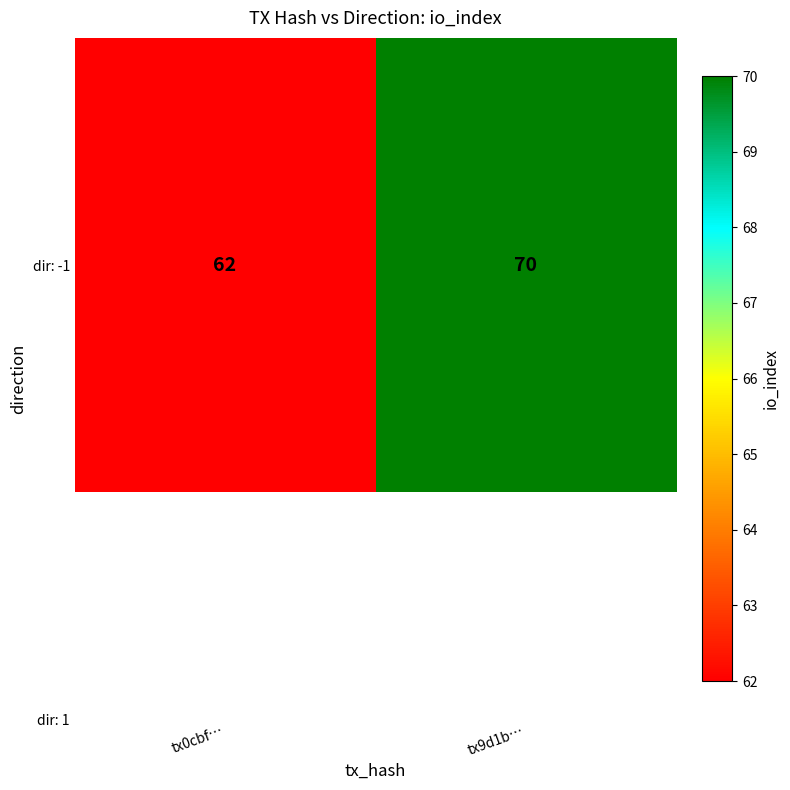

Reading left to right, extract all data points from this chart.

62	70